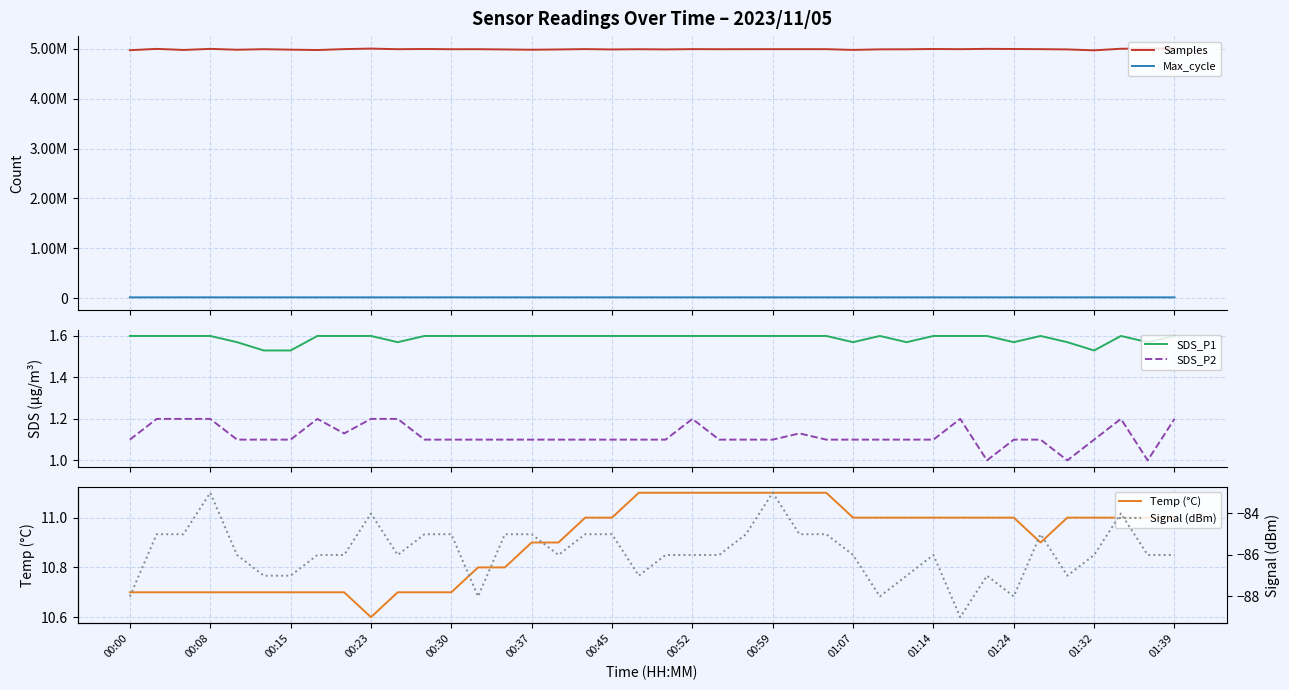

What is the difference between the second highest and minimum values in the SDS_P2 series?

0.2